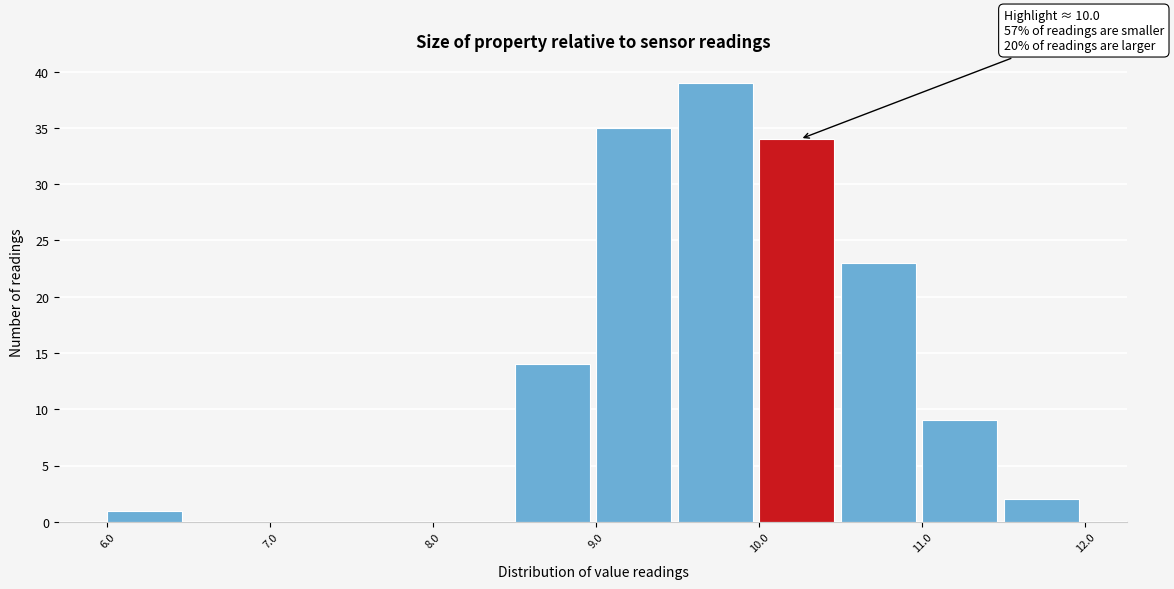

Over which range of the x-axis is the bar tallest?

9.5 to 10.0